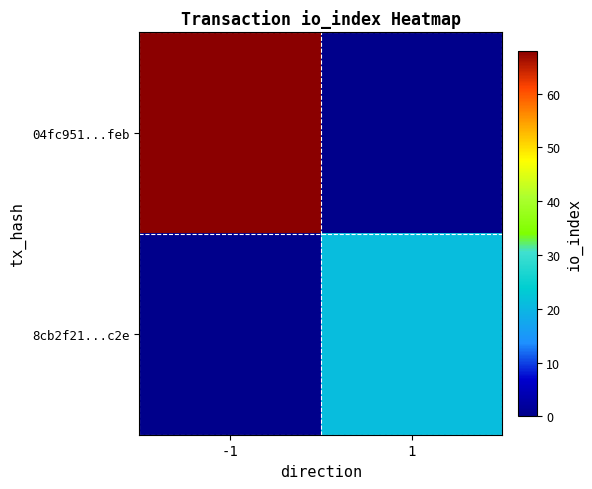

What is the total value across all series at 1?

21